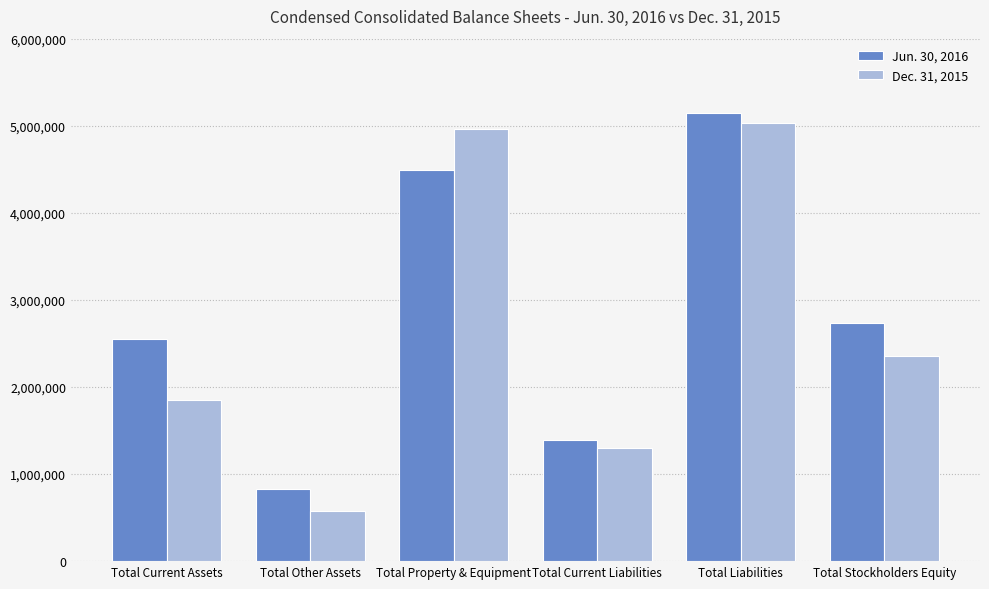

Rank the series by their maximum value, from lowest to highest.

Dec. 31, 2015, Jun. 30, 2016